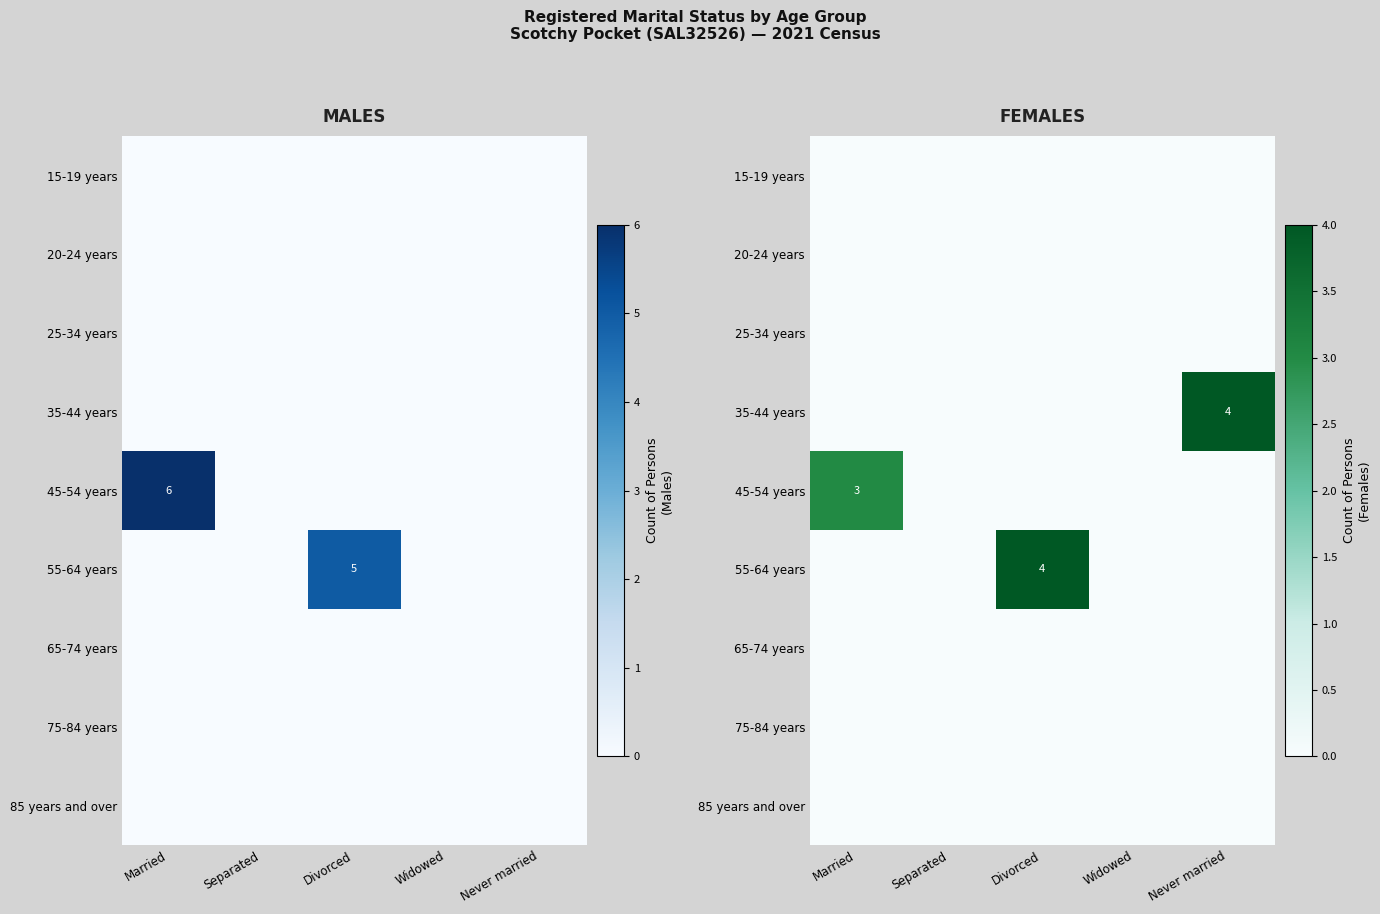

The 45-54 years series shows 0 at Divorced. True or false?

True